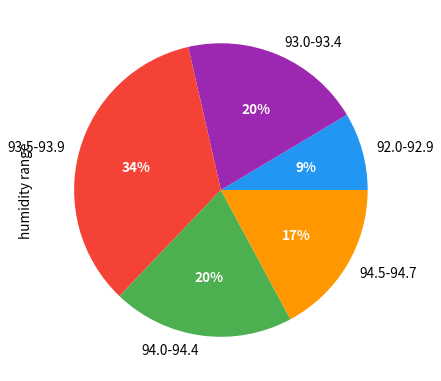

Is it true that 94.5-94.7 is 17% of the pie?

True